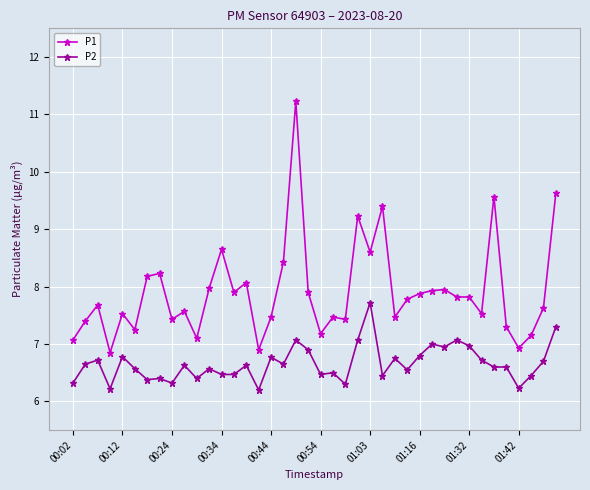

What is the average value of the P2 series?

6.7